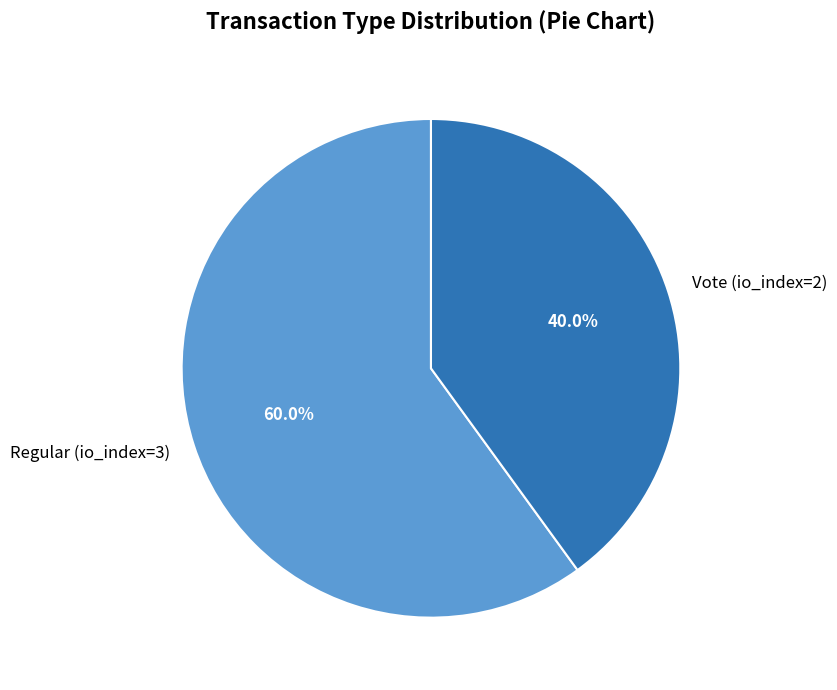

What is the ratio of the value at Regular (io_index=3) to the value at Vote (io_index=2)?

1.5